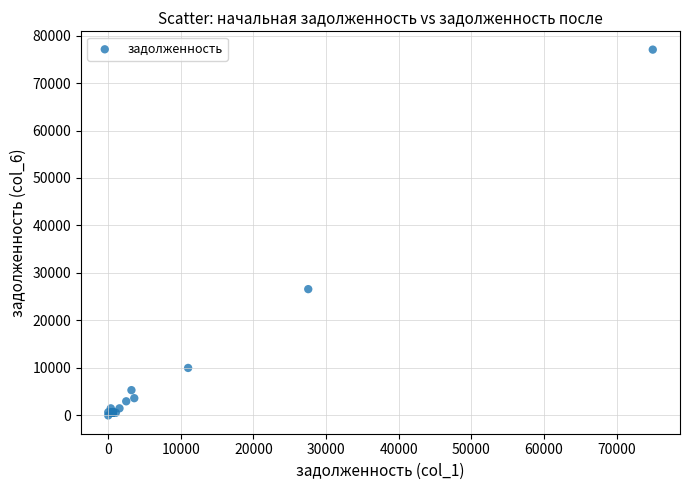

What Y value in the scatter plot is closest to 38516?

26594.9